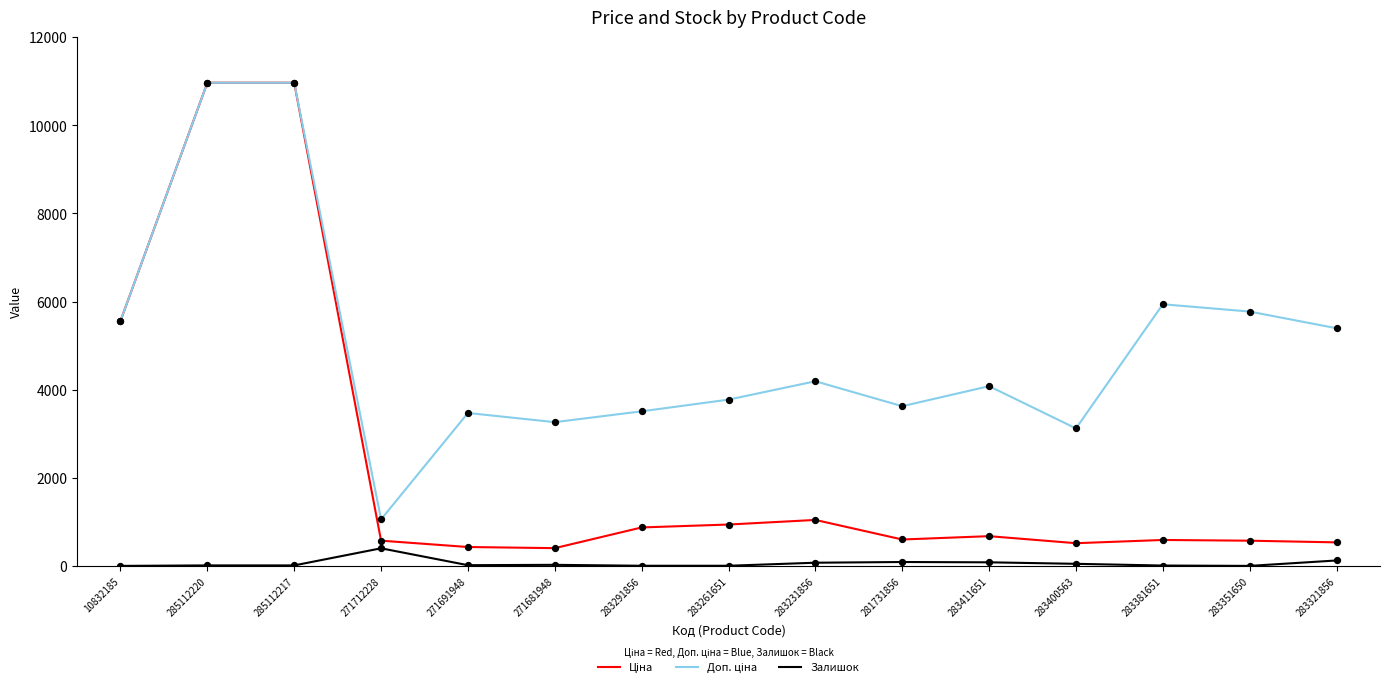

How many lines are shown in the chart?

3